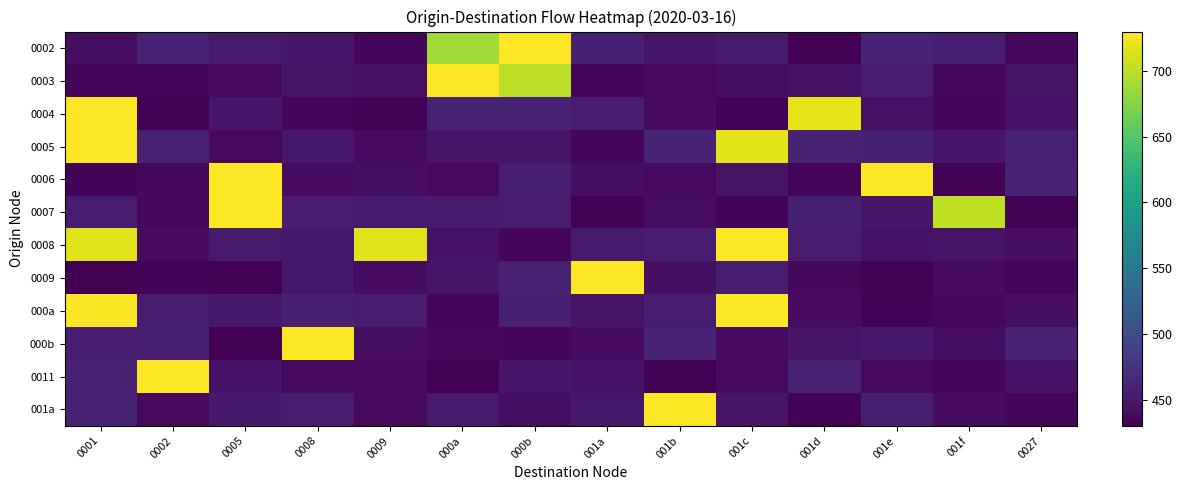

Which has a higher value, 001b or 001a?

001a